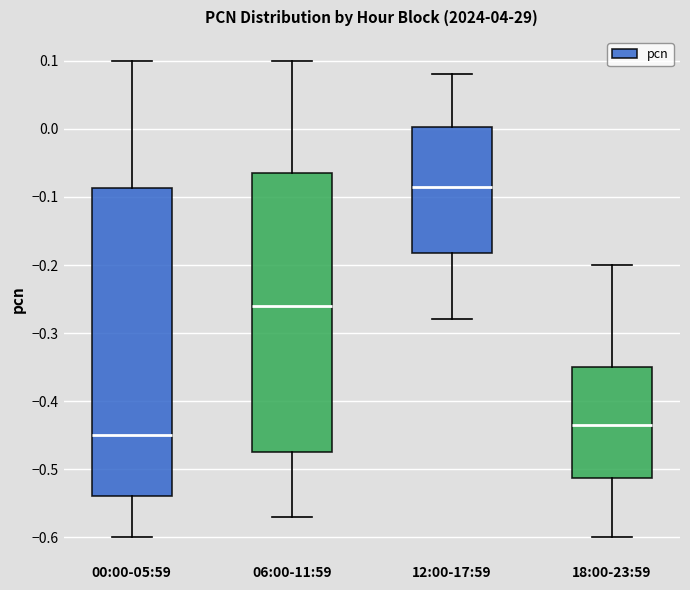

Where does the upper whisker of the box for 12:00-17:59 end on the y-axis? The values are not printed on the chart, so give them approximately, as read against the axis.

0.08